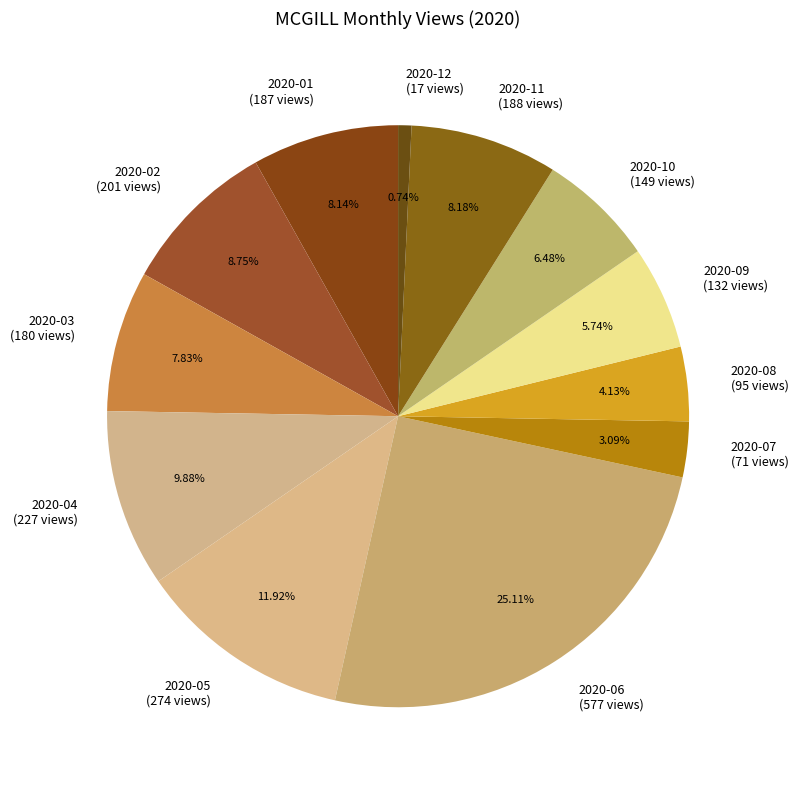

What is the smallest slice in the pie chart?

2020-12